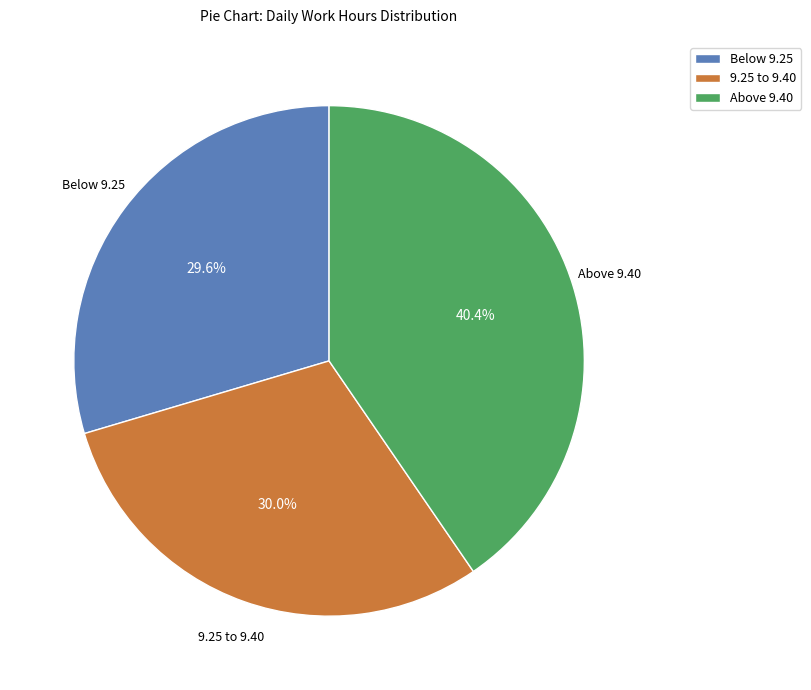

Approximately how many times larger is the value at Above 9.40 compared to 9.25 to 9.40?

1.3